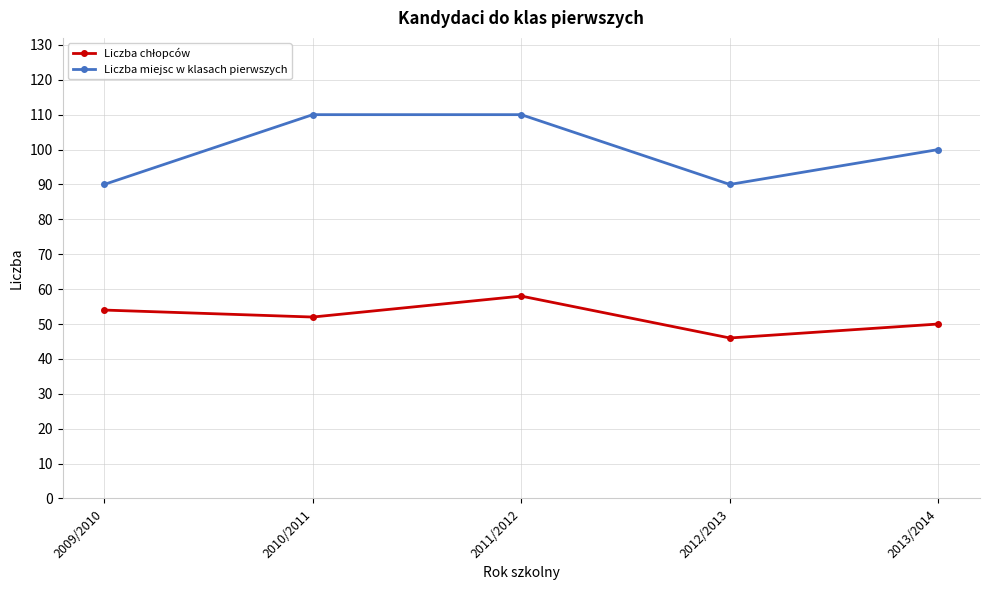

Does the chart display data point markers on the line(s)?

Yes